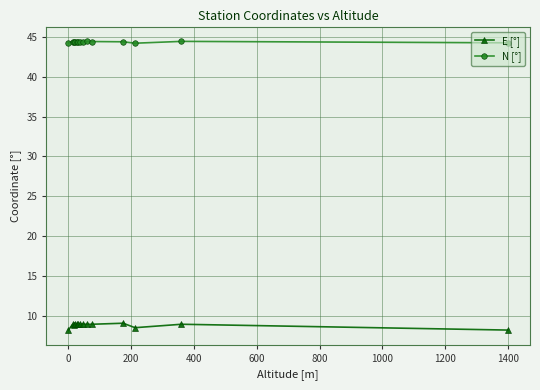

What is the lowest value of the E [°] series?

8.2